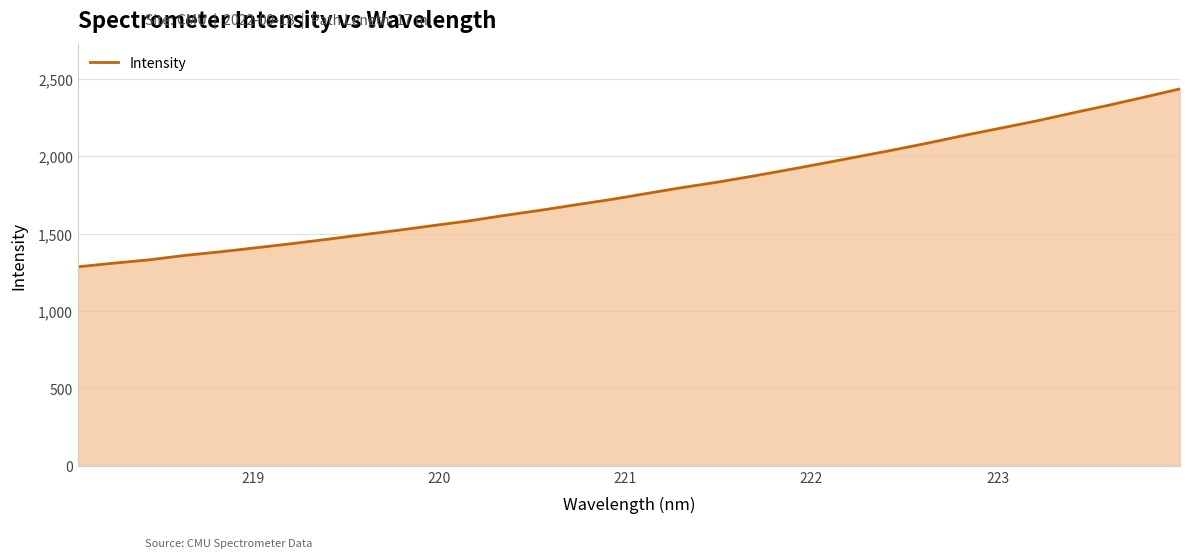

What is the greatest value displayed?

2434.8